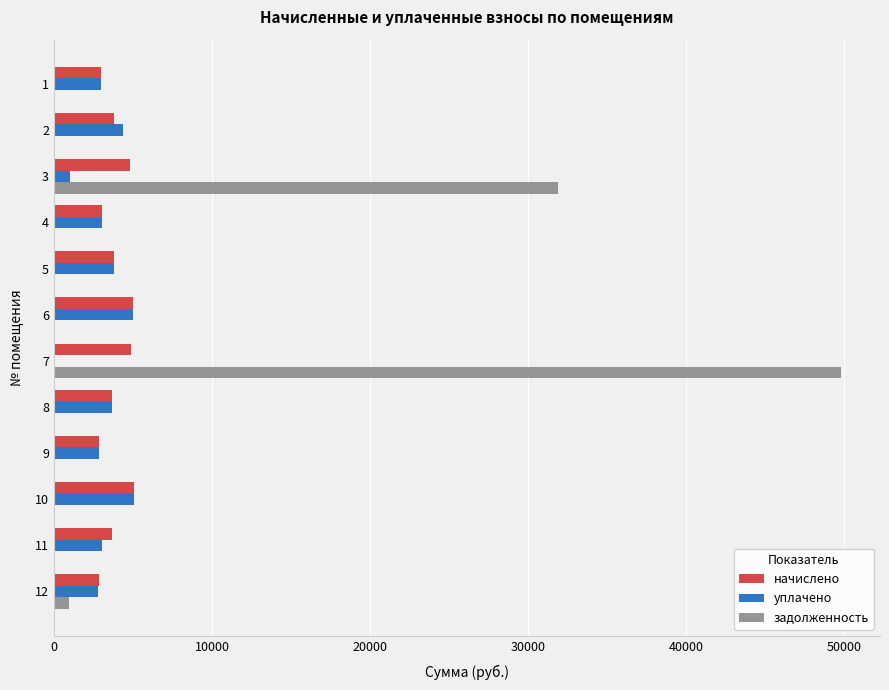

At which category is the sum across all series the highest?

7